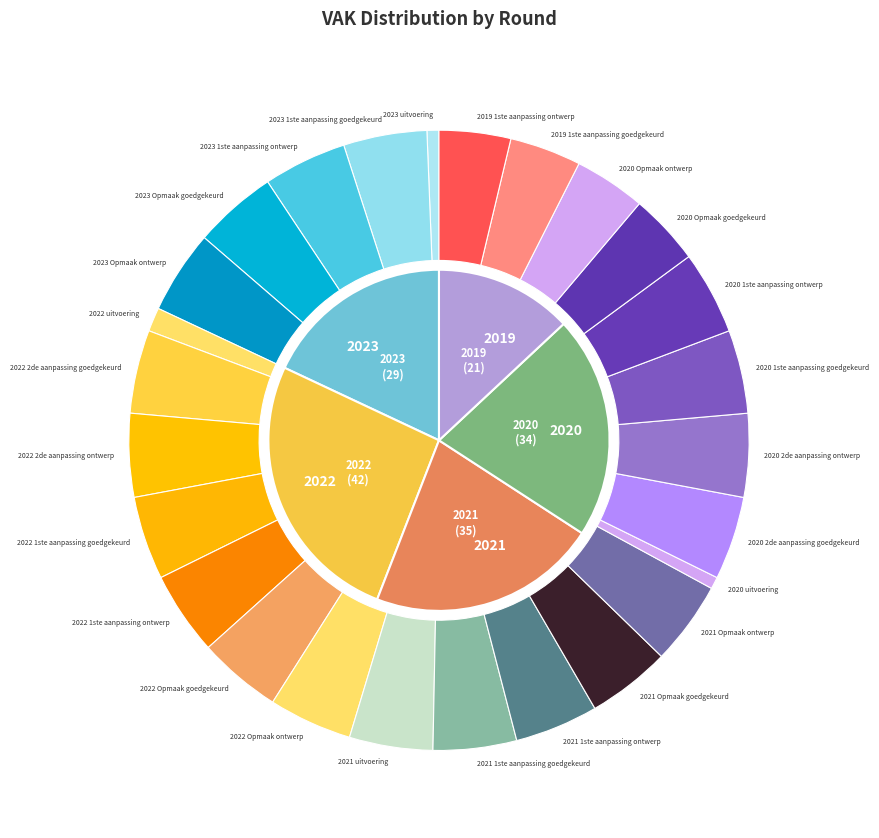

To the nearest percent, what is the difference between the largest and smallest slice percentages?

4%